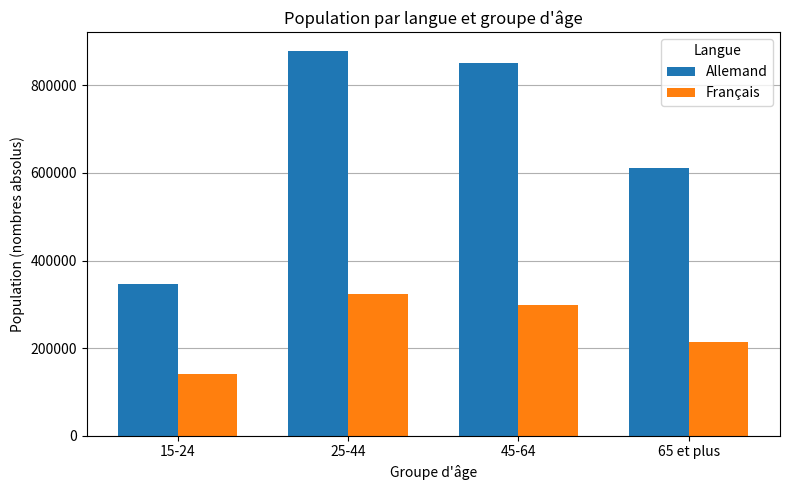

What is the minimum value for Allemand?

347309.1